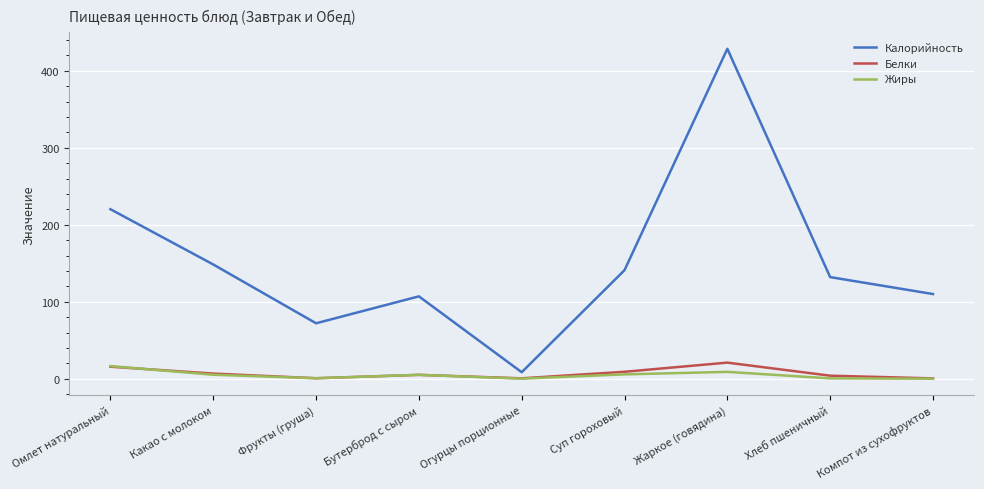

The Белки series shows 6.6 at Какао с молоком. True or false?

True